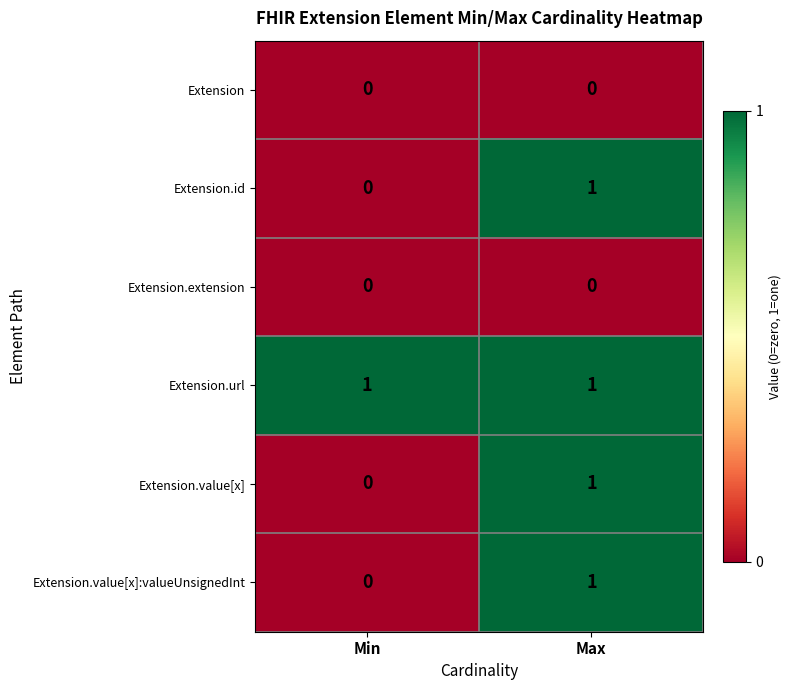

How many categories are shown in the chart?

2